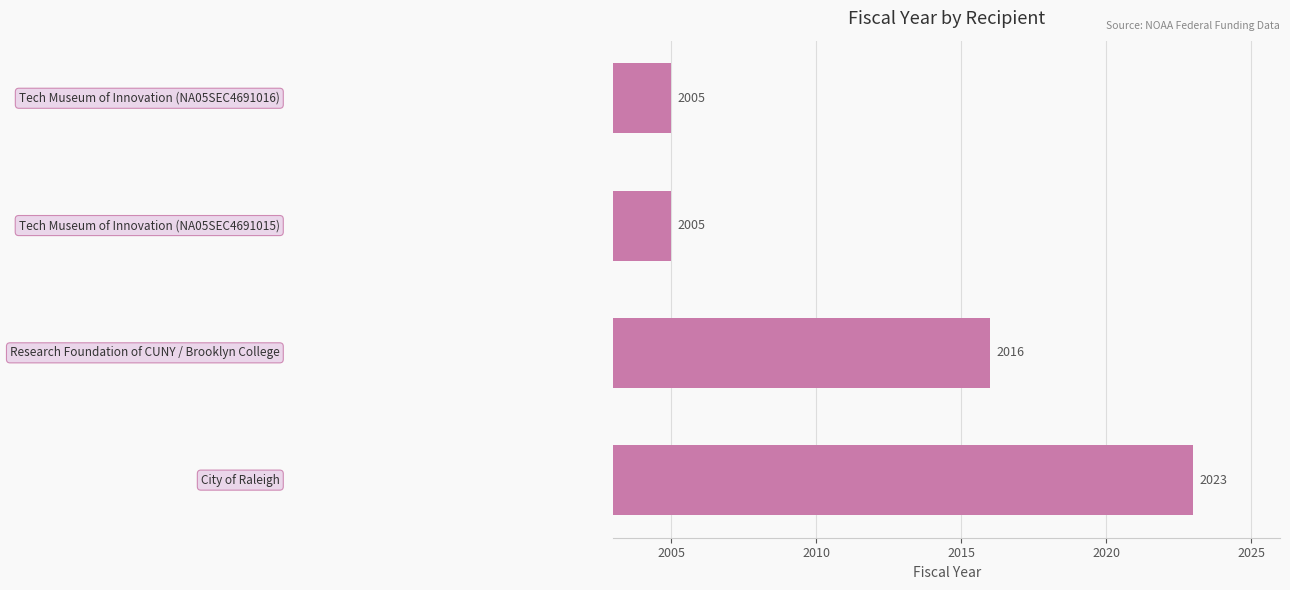

How many distinct data groups are displayed?

1